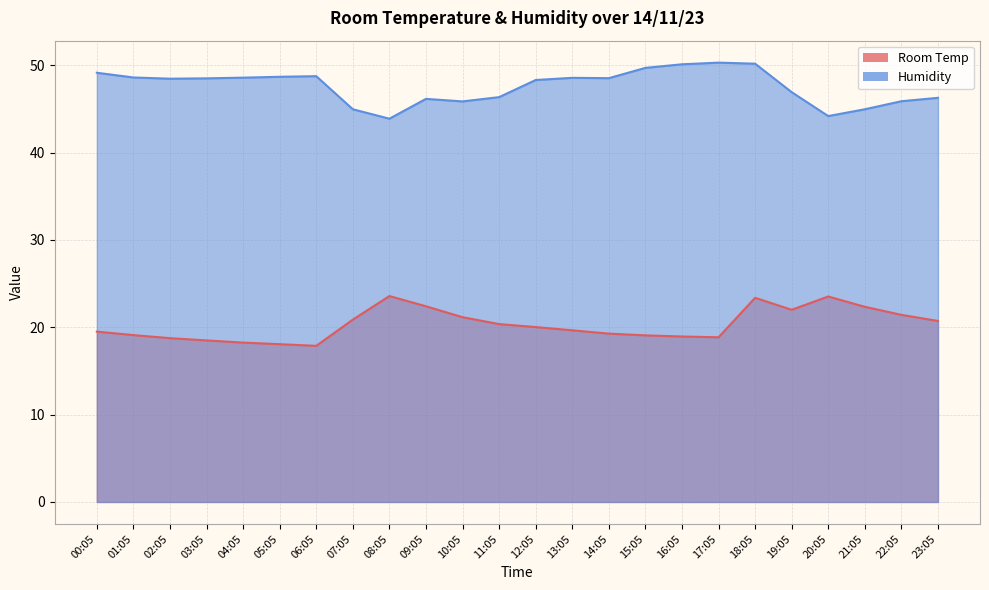

At which label does Room Temp reach its peak?

08:05